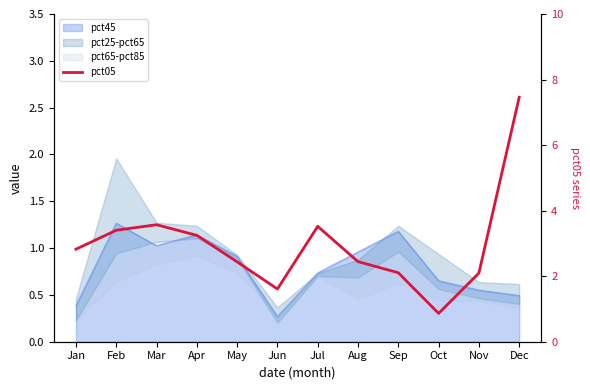

How many data points does each series have?

12